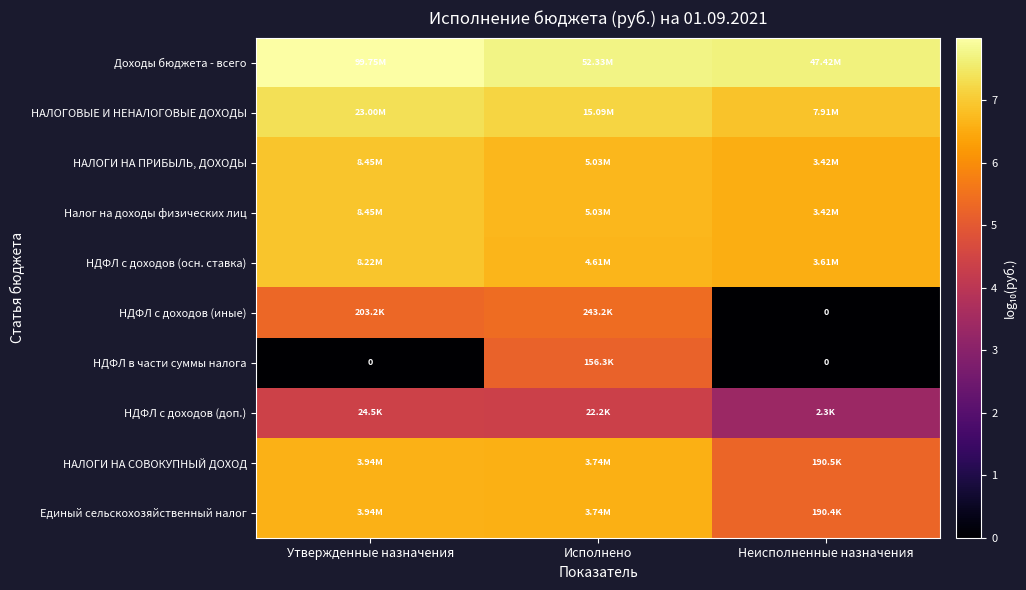

Rank the categories by Налог на доходы физических лиц value from lowest to highest.

Неисполненные назначения, Исполнено, Утвержденные назначения